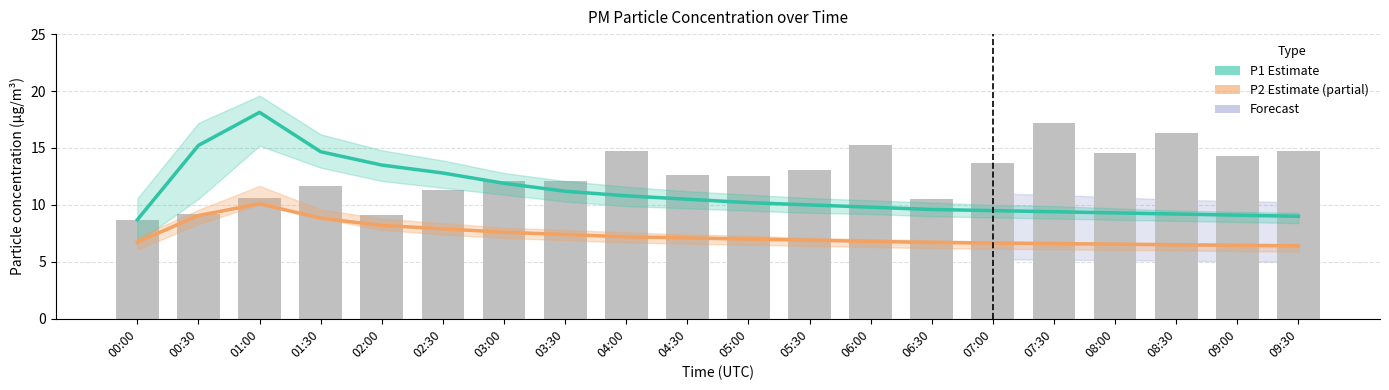

What is the sum of the P1 (Estimate) values at 01:00 and 08:00?

27.4